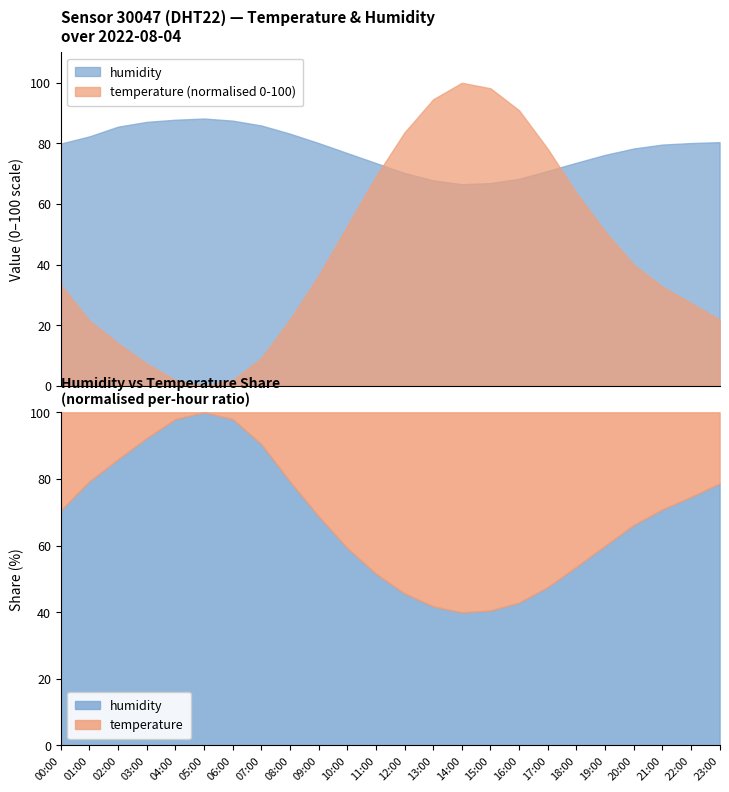

What is the label of the 5th point from the left?

04:00